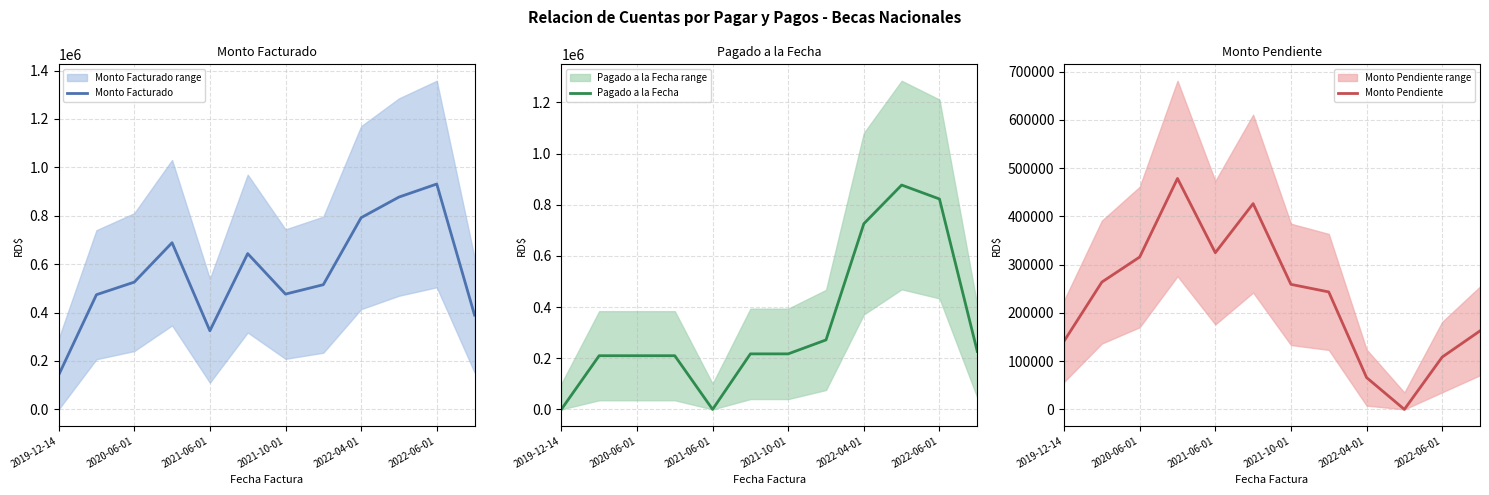

What is the minimum value for Monto Facturado?

141505.0